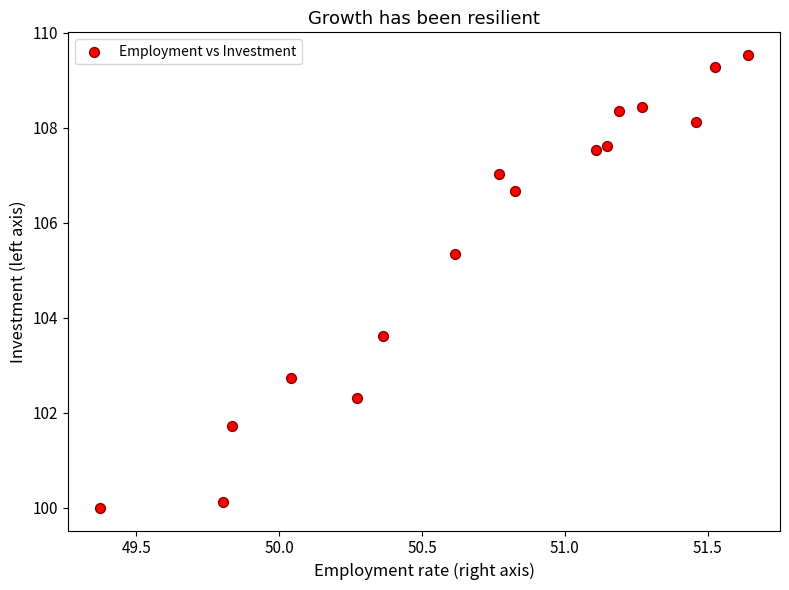

What is the range of X values (max minus min)?

2.3